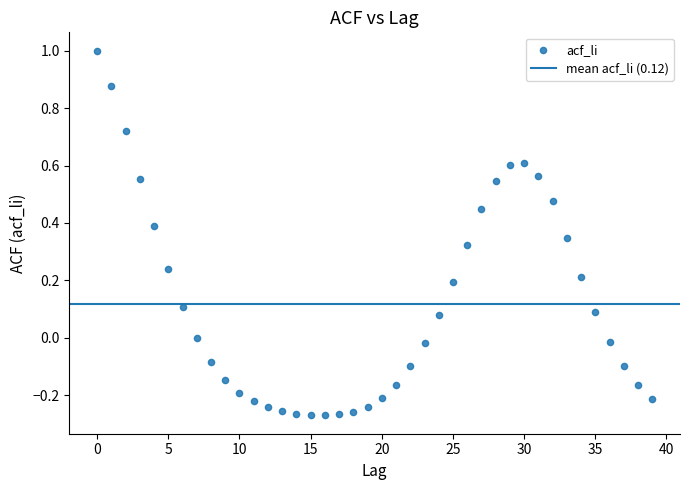

What is the range of Y values (max minus min)?

1.3